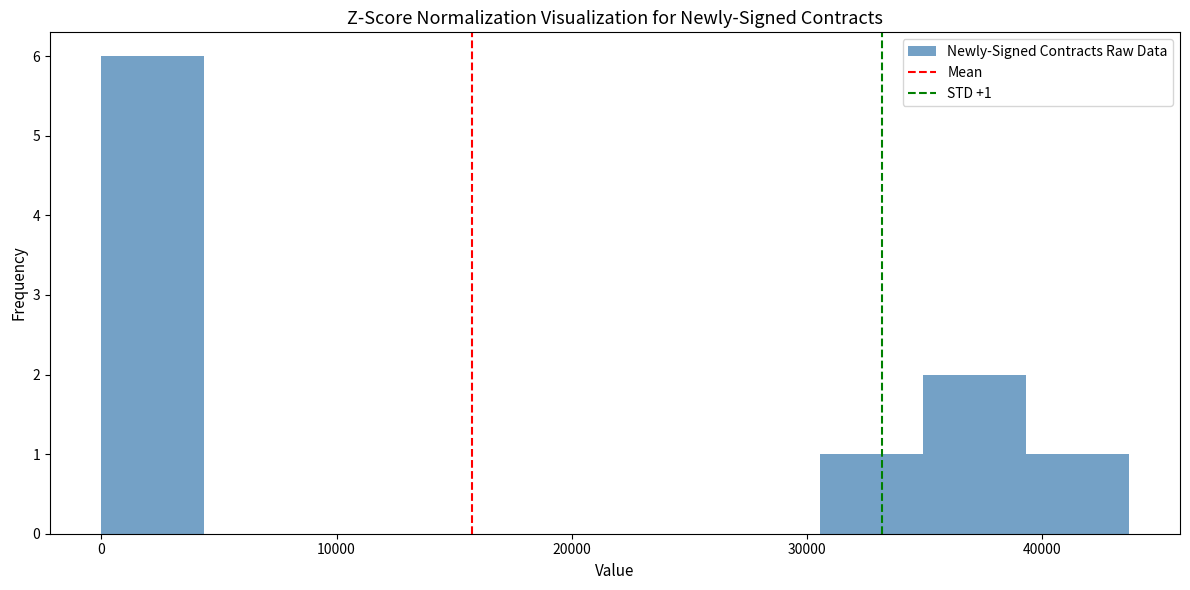

Over which range of the x-axis is the bar tallest?

0 to 4000